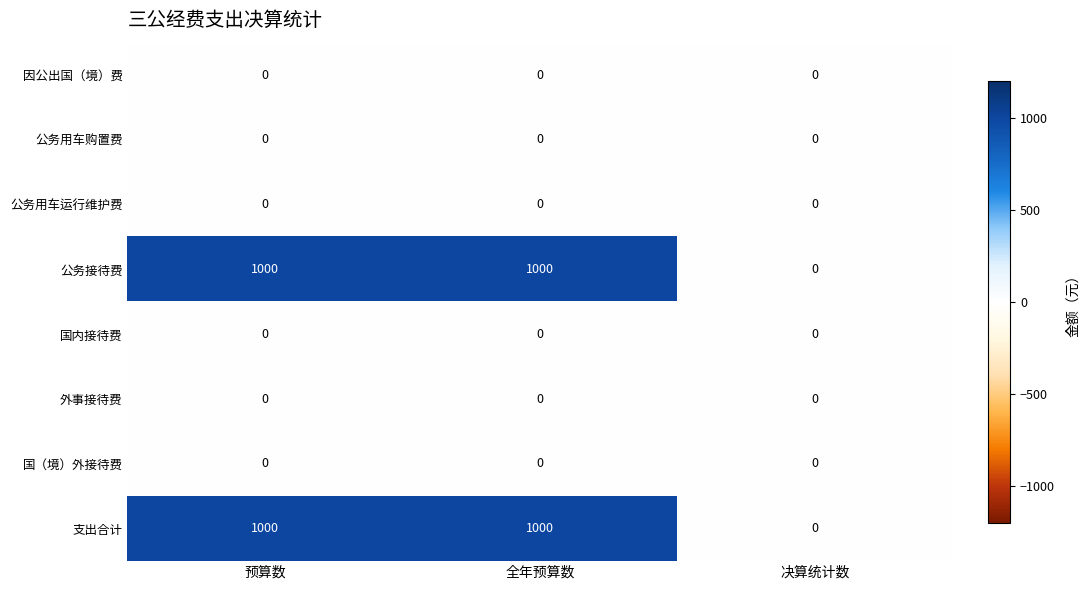

At which label does 公务接待费 reach its minimum?

决算统计数